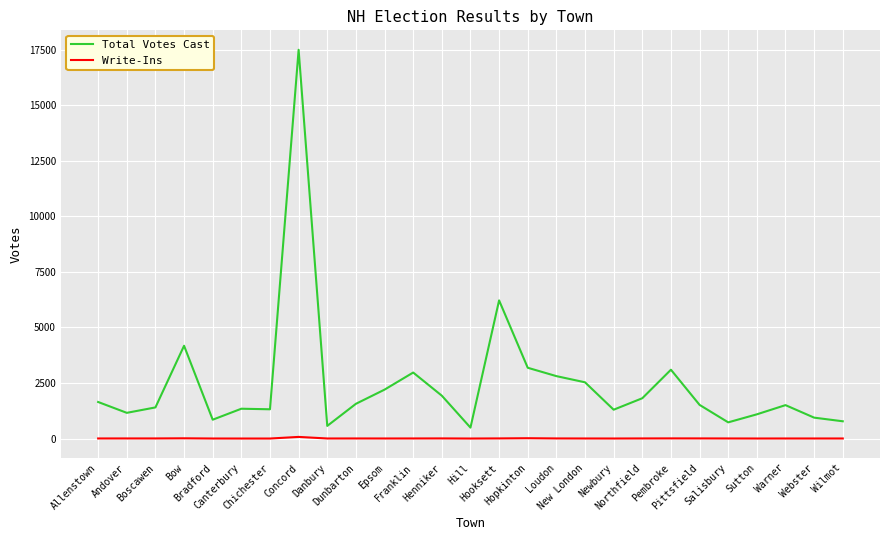

Rank the series by their average value, from lowest to highest.

Write-Ins, Total Votes Cast